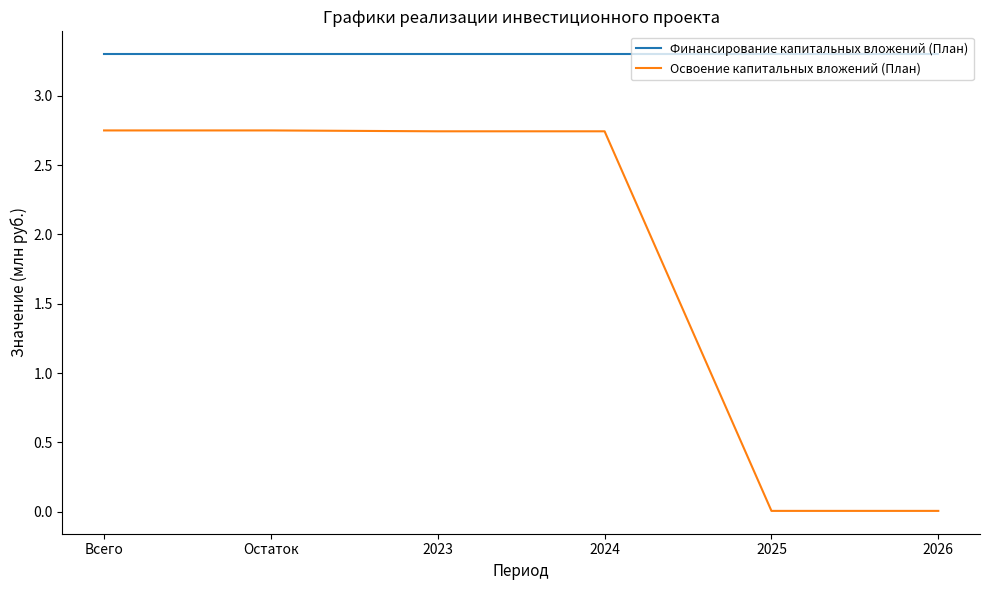

The value of Финансирование капитальных вложений (План) at 2025 is 3.3. True or false?

True